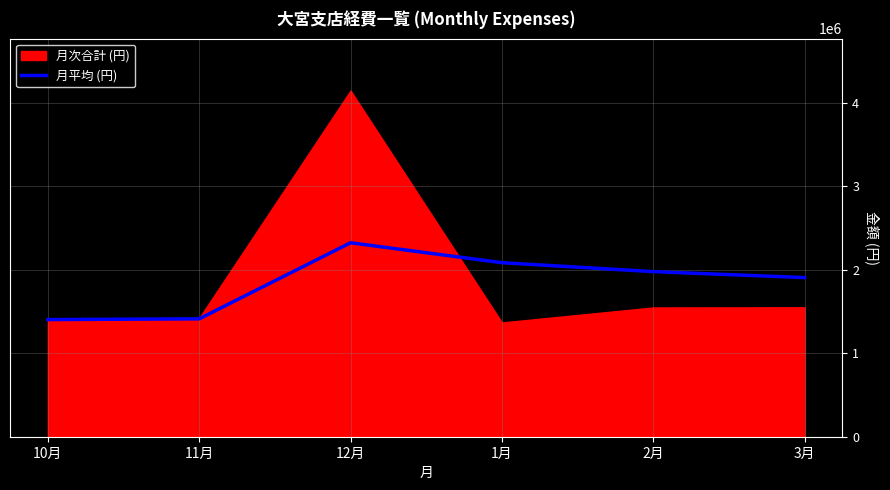

How many lines are shown in the chart?

1